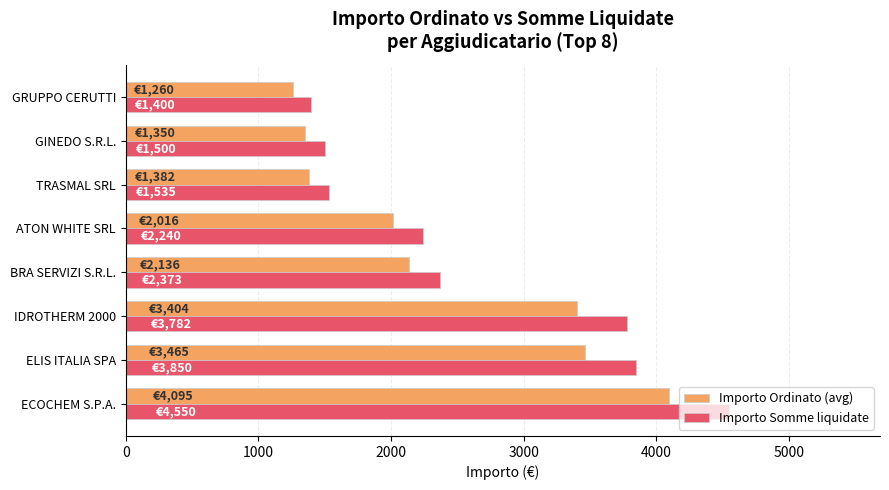

At which category is the sum across all series the highest?

ECOCHEM S.P.A.